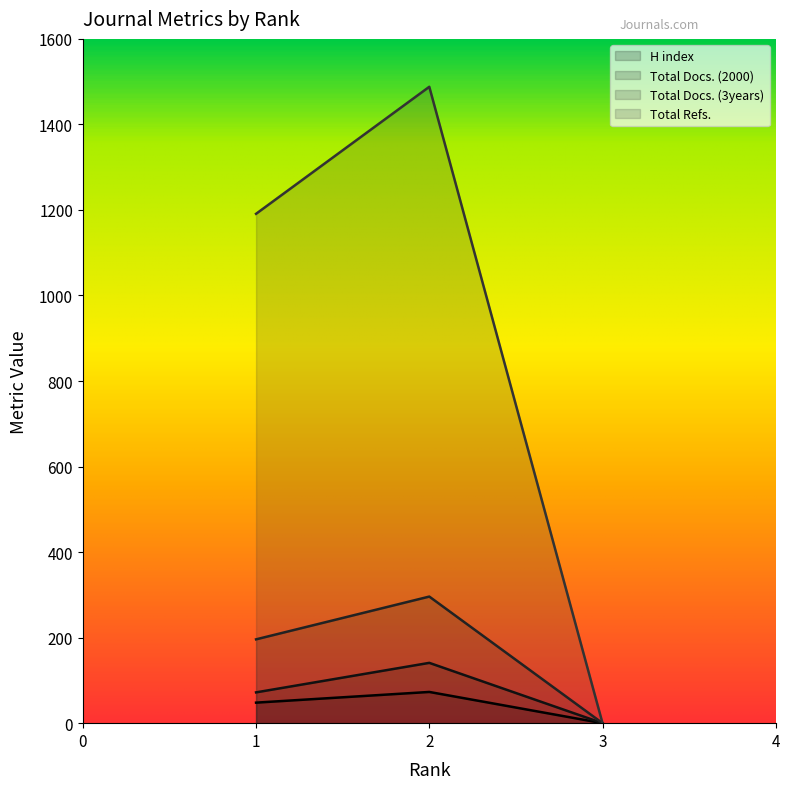

What is the value of the Total Refs. point at the 1st from the left?

1191